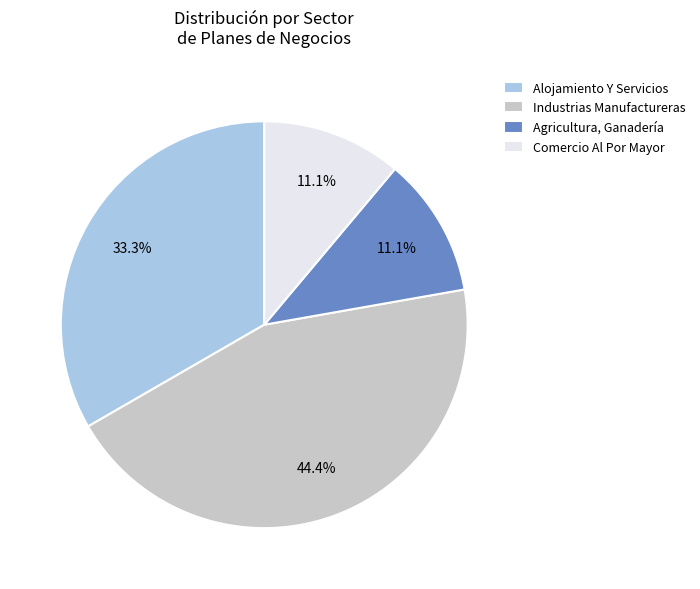

Is there any slice that represents more than half of the pie?

No